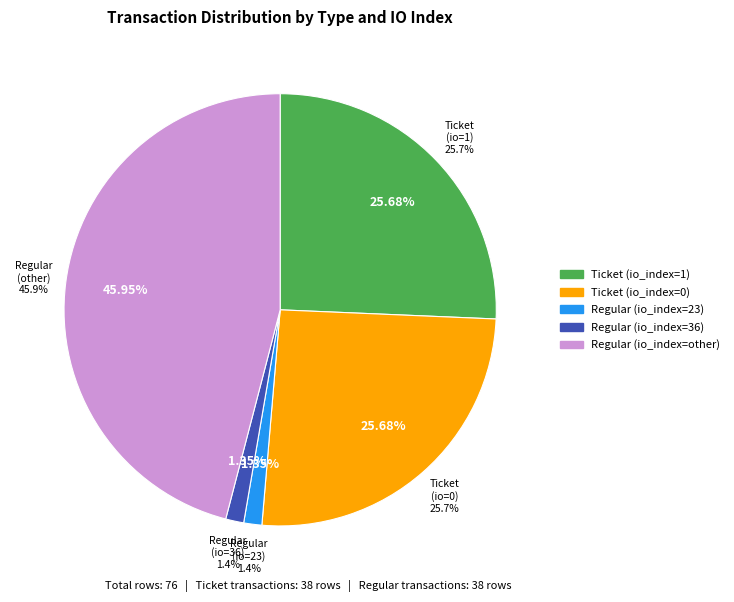

Is Ticket (io_index=0) the majority of the pie?

No